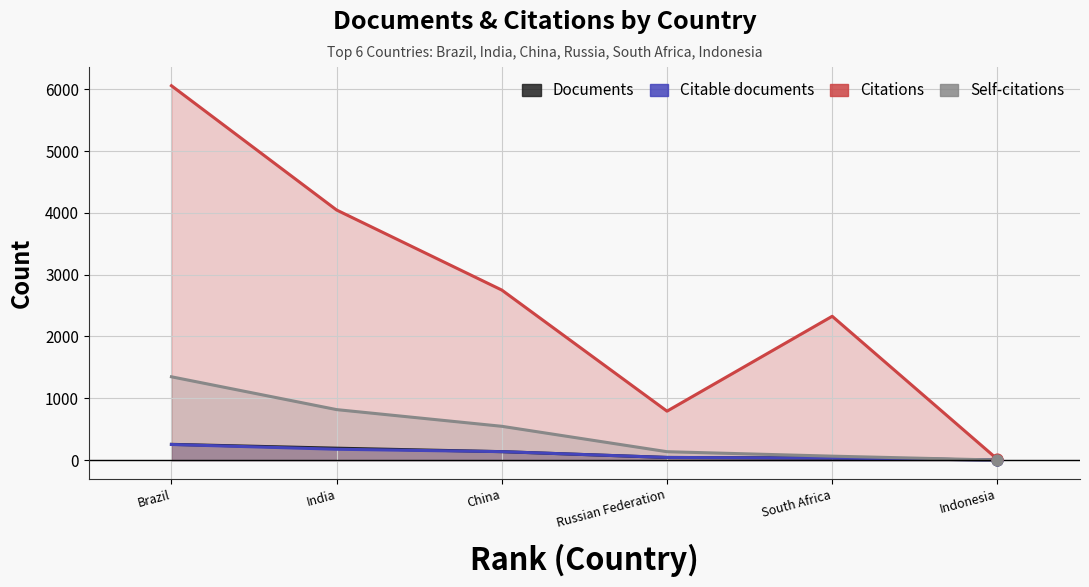

Which series contains the lowest Y value?

Documents